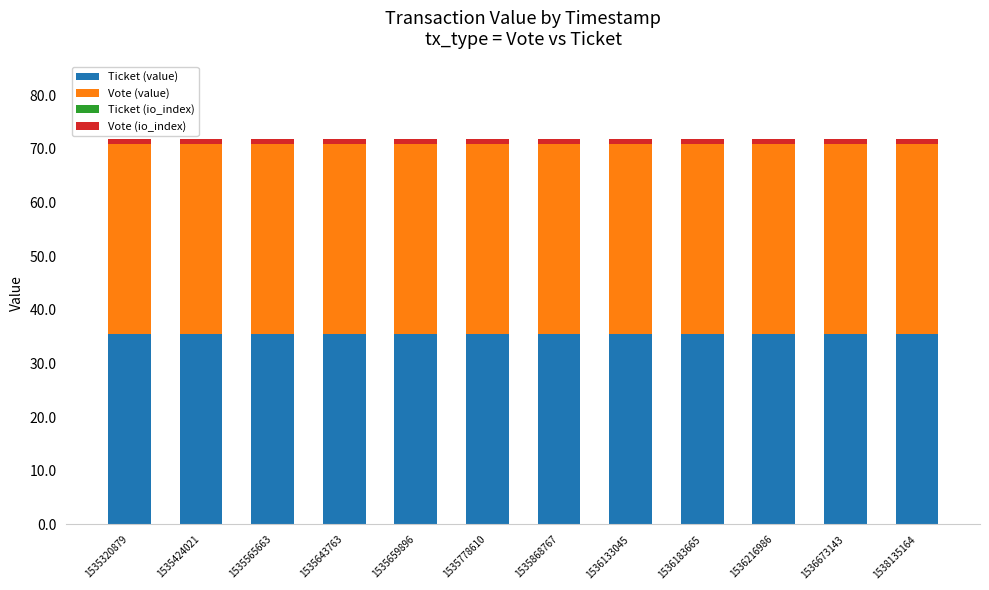

The value of Ticket (value) at 1535868767 is 16.4. True or false?

False